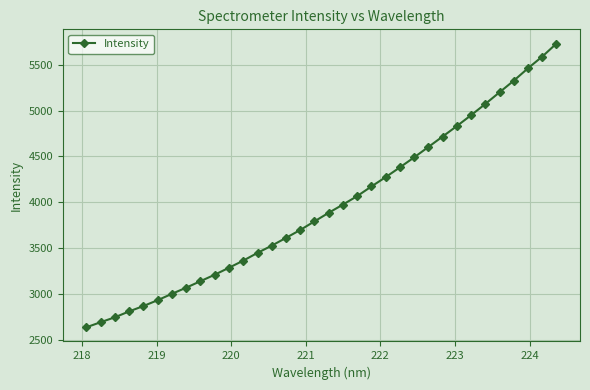

What is the sum of all values?

134572.8